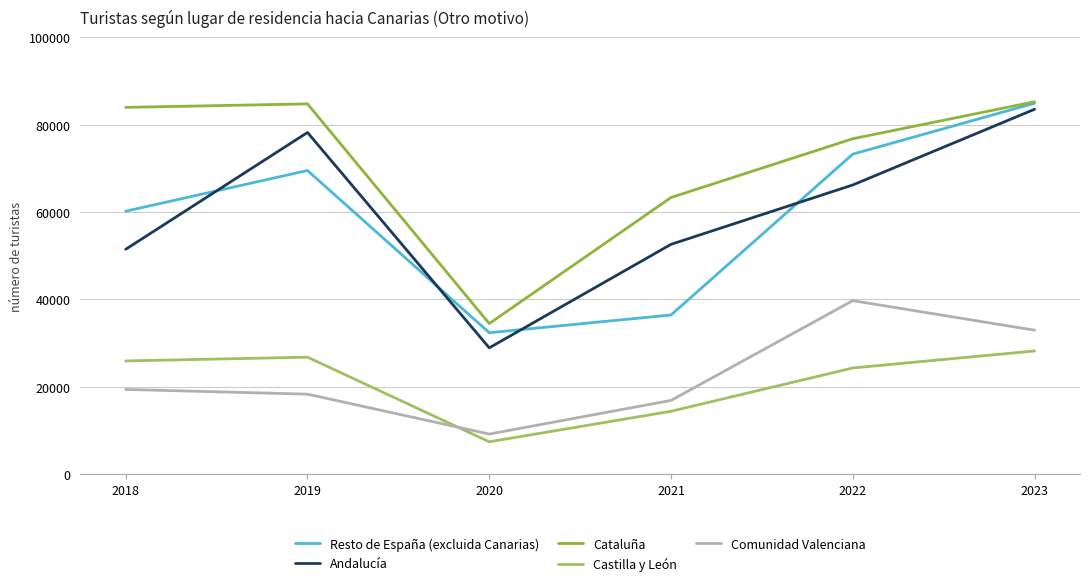

True or false: Castilla y León and Andalucía cross at least once.

False